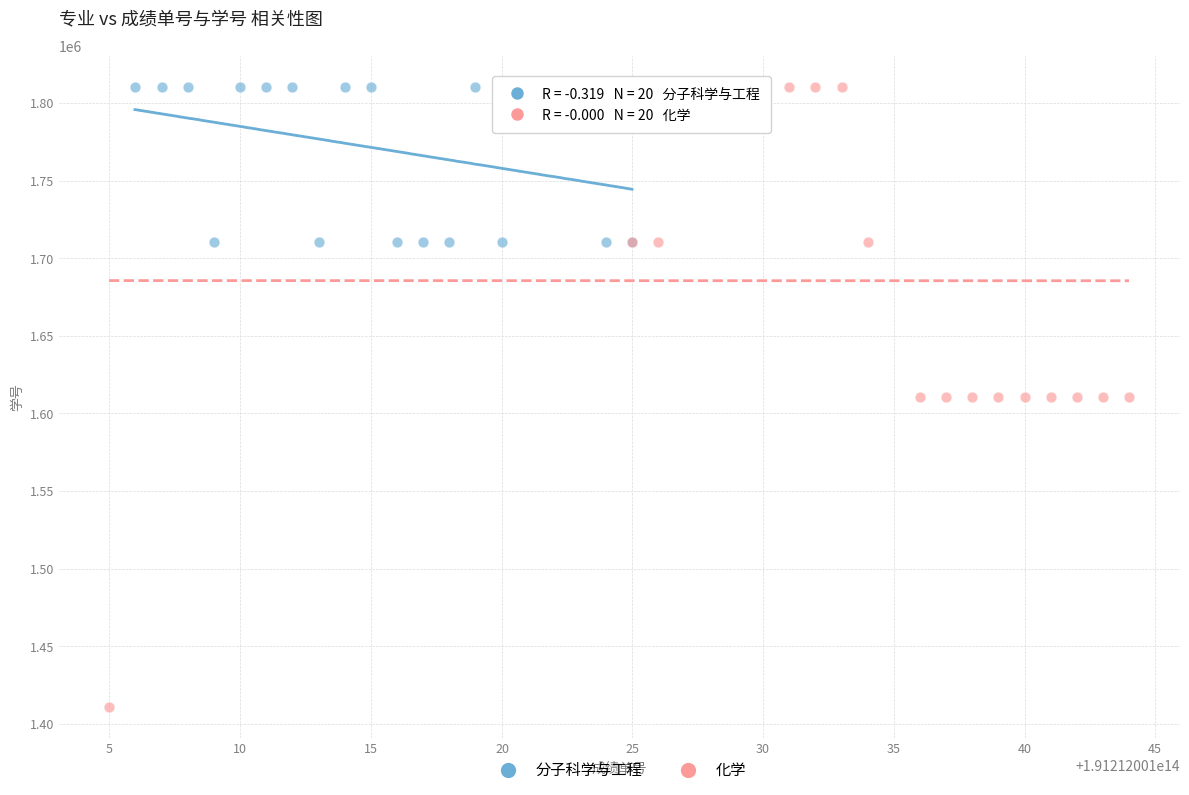

Which series has the largest Y range (max minus min)?

化学